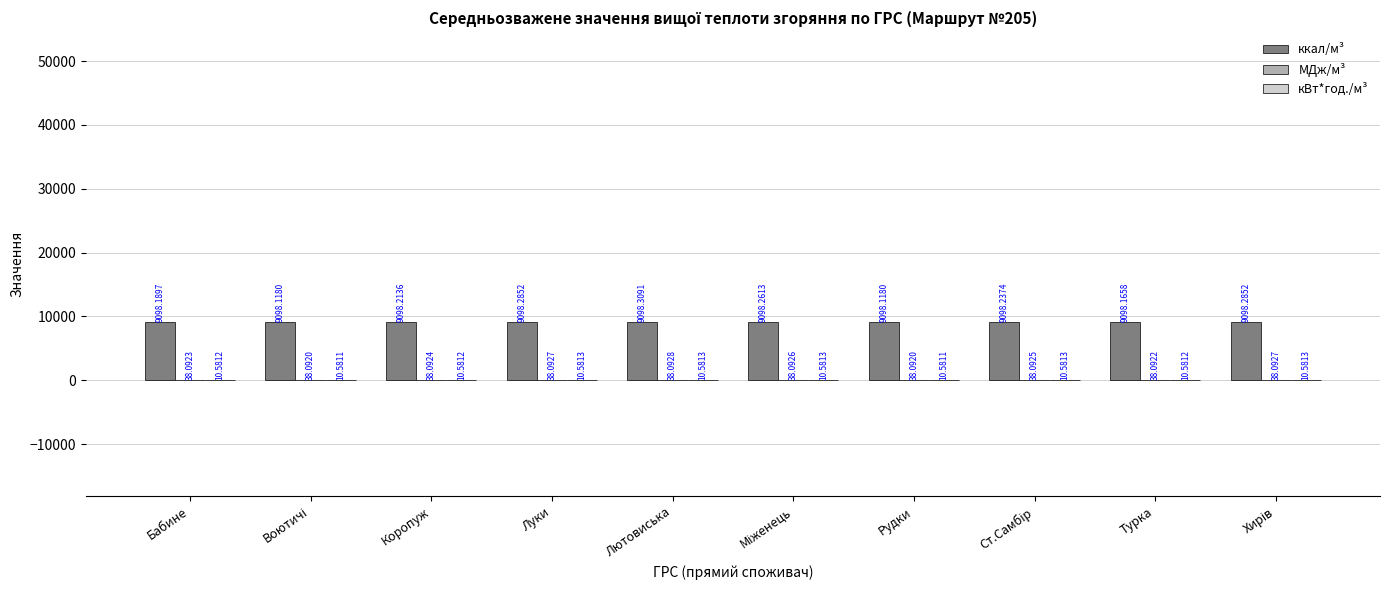

What is the total value across all series at Турка?

9146.8